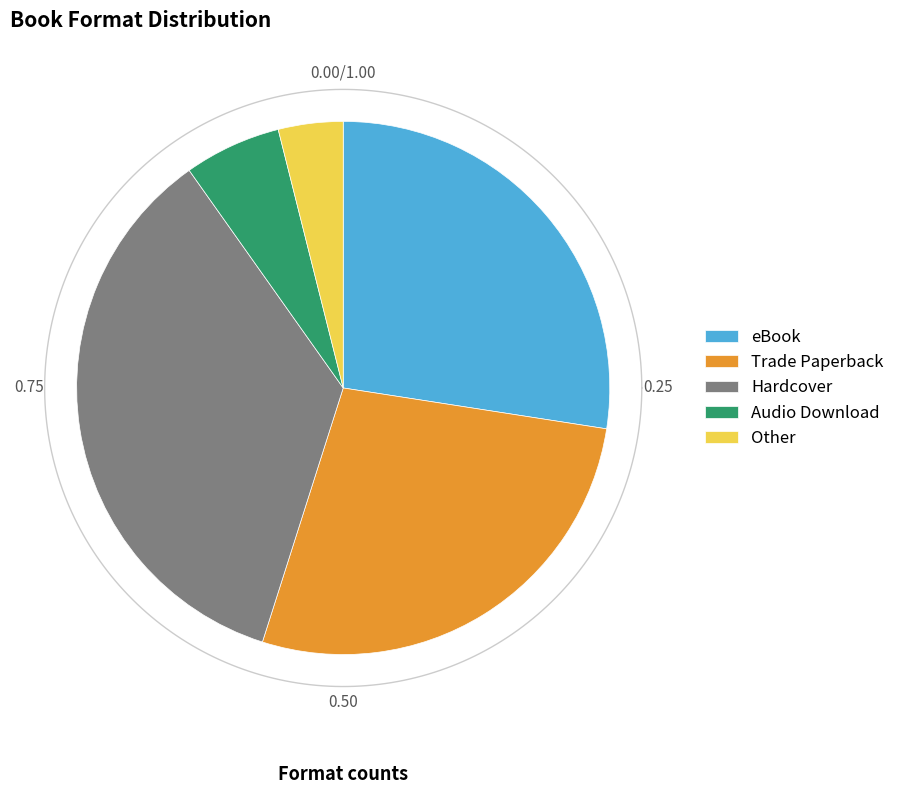

What is the change in value from eBook to Other?

-12